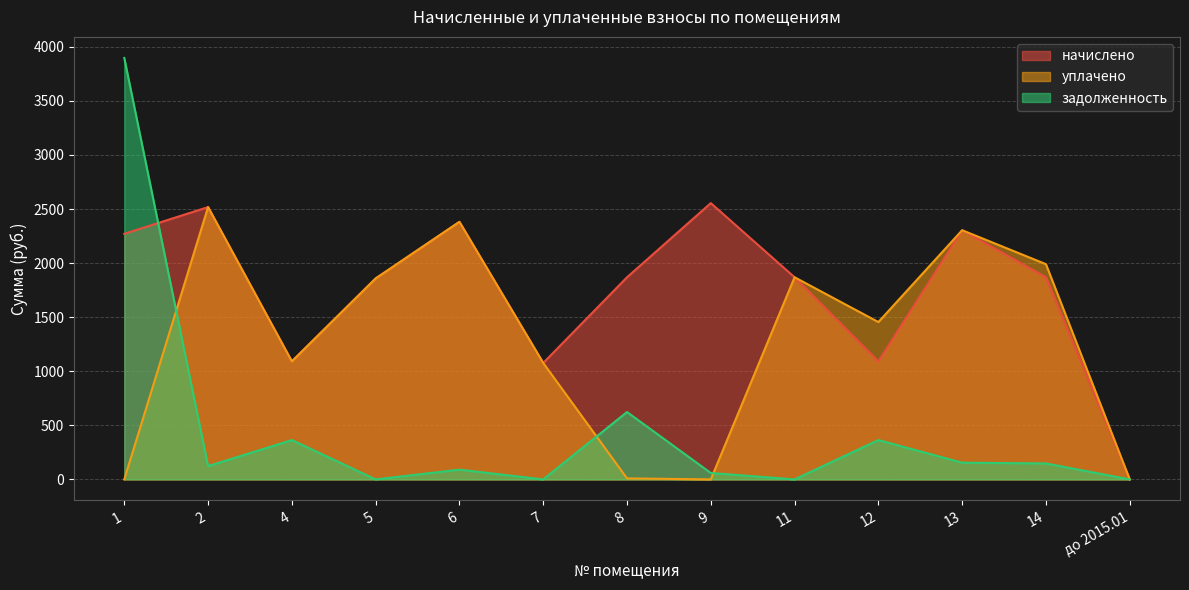

Is the value of уплачено at 8 greater than the value of задолженность at 5?

Yes